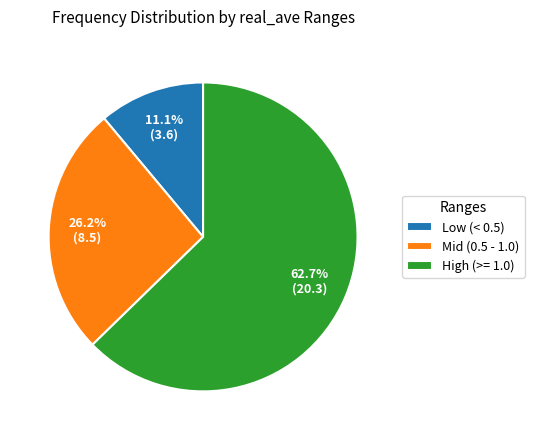

Which category accounts for the majority?

High (>= 1.0)